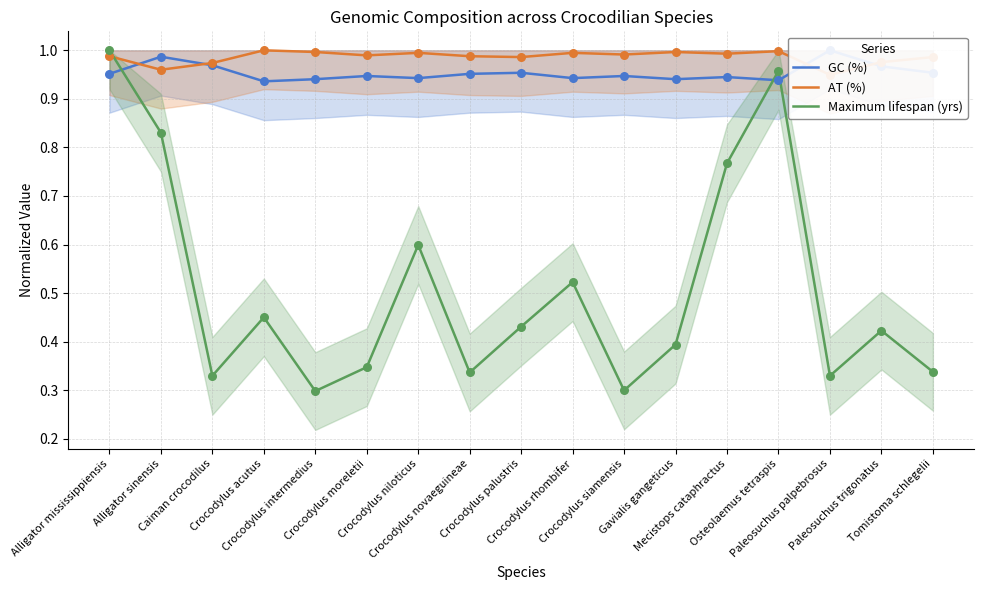

Is the value of Maximum lifespan (yrs) at Alligator sinensis greater than the value of AT (%) at Crocodylus niloticus?

No